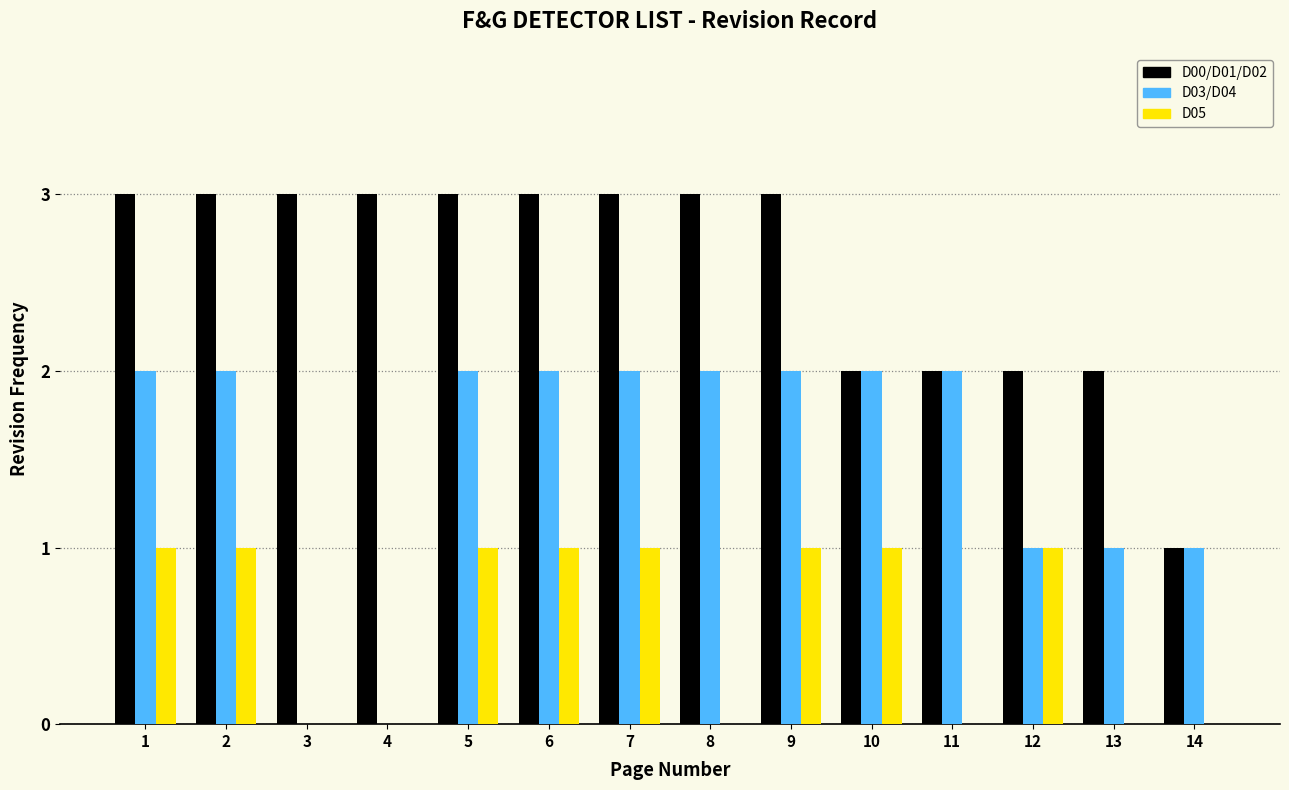

The value of D03/D04 at 10 is 1. True or false?

False